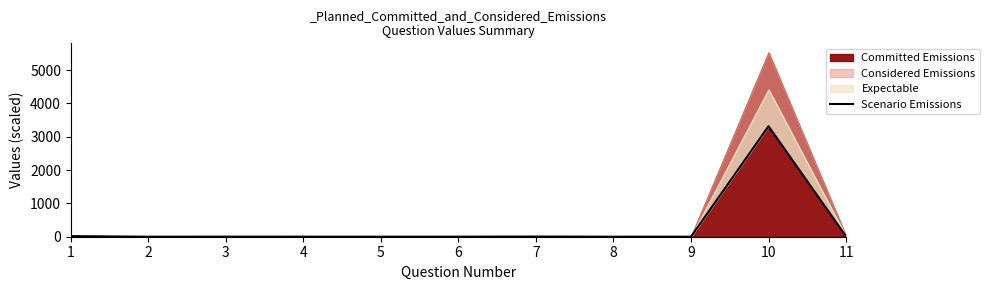

Count the number of categories in the chart.

11